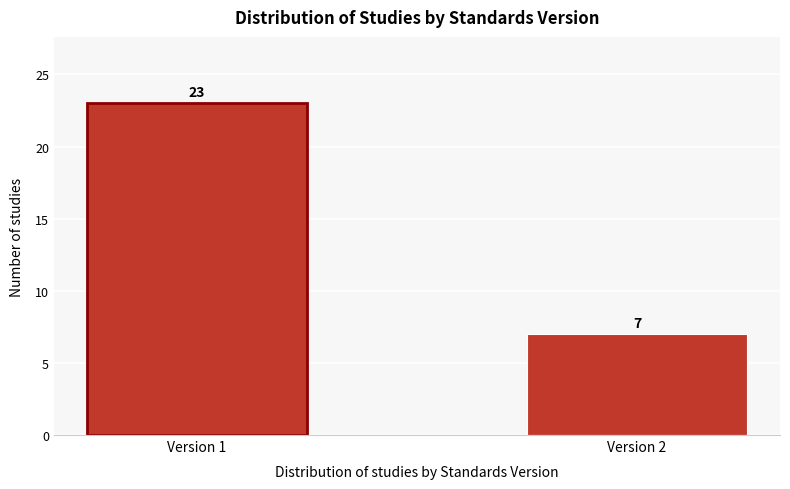

Reading left to right, list all the values displayed in this chart.

Version 1=23	Version 2=7